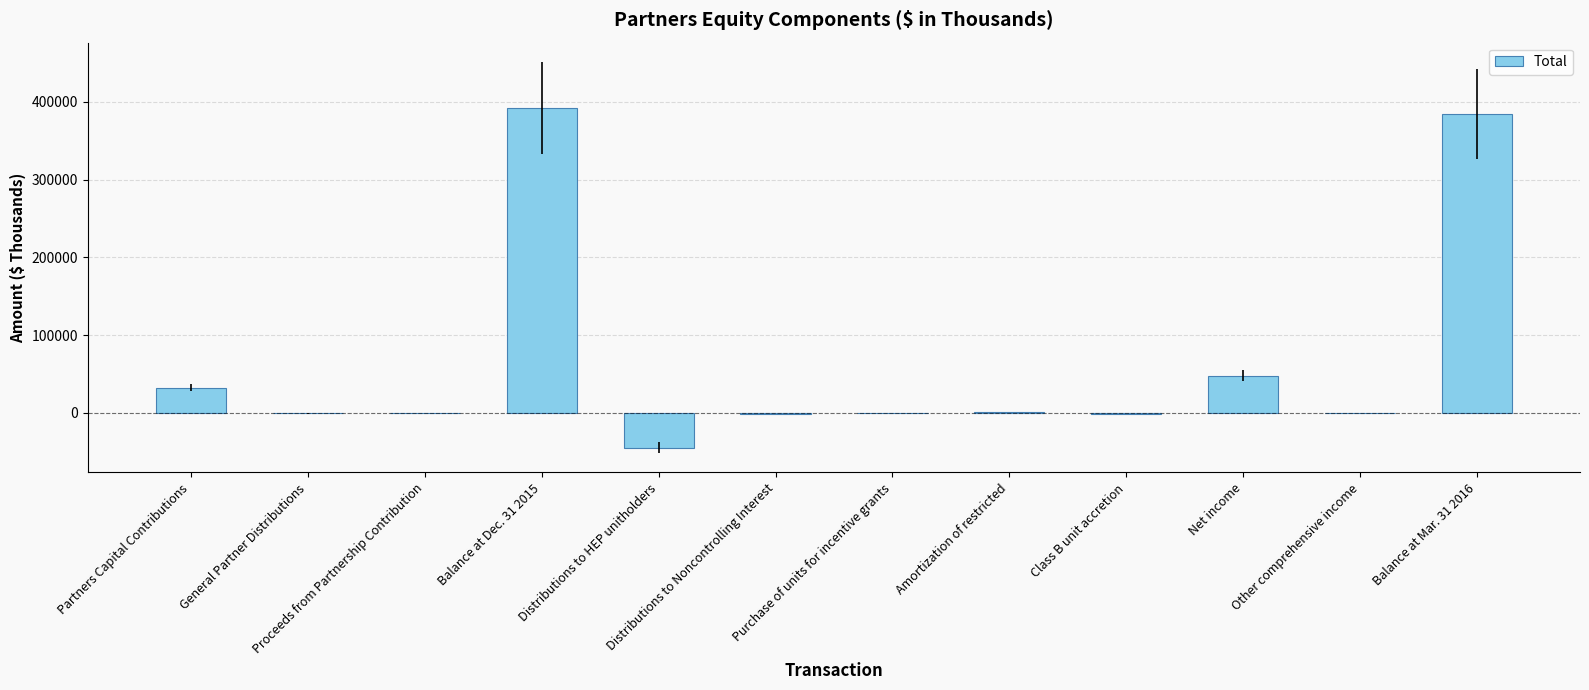

What is the change in value from Partners Capital Contributions to Balance at Mar. 31 2016?

+351963